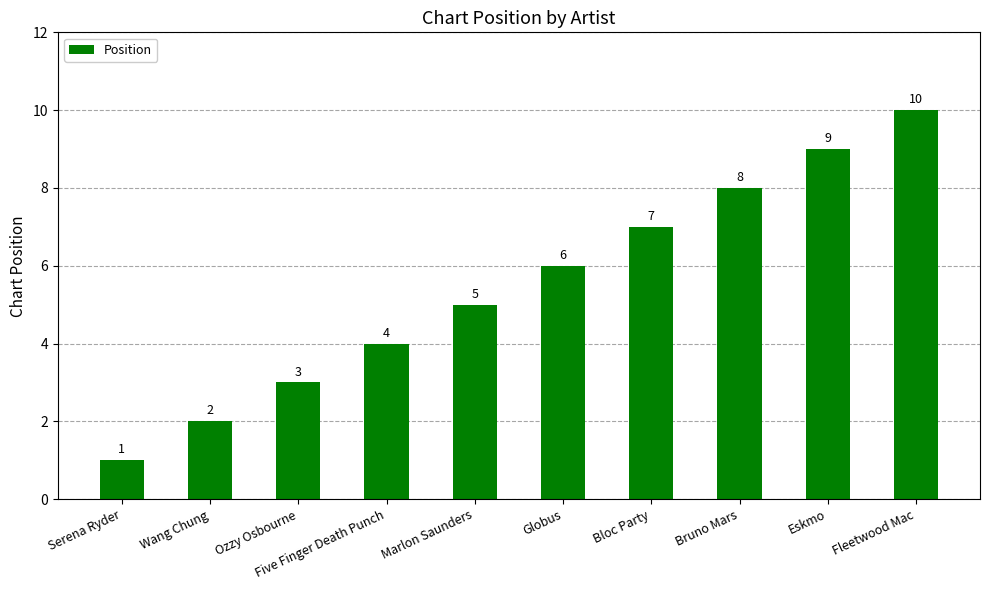

Which has a higher value, Fleetwood Mac or Marlon Saunders?

Fleetwood Mac